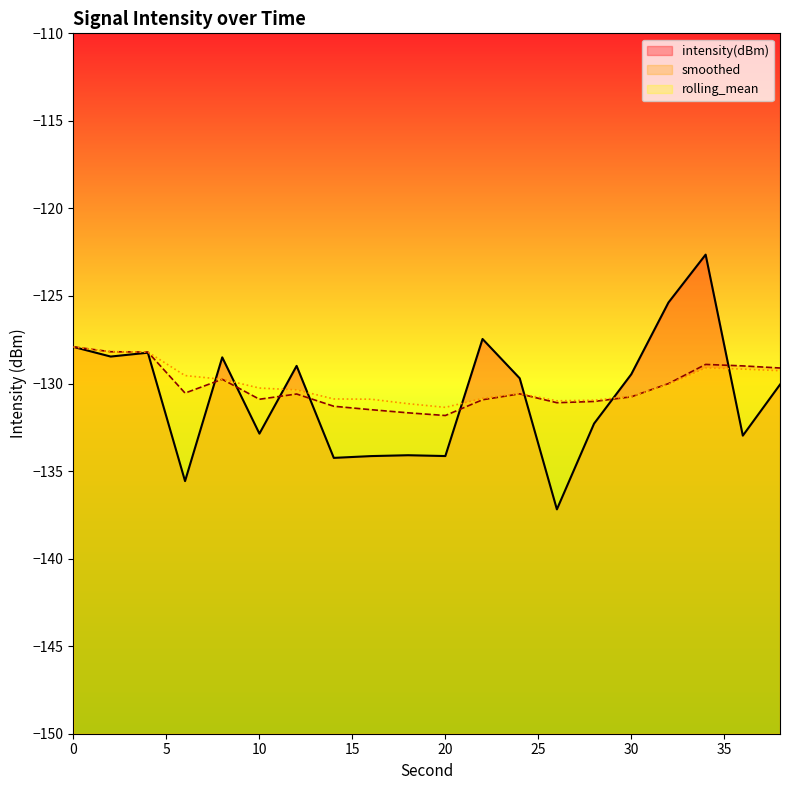

Does the chart display data point markers on the line(s)?

No